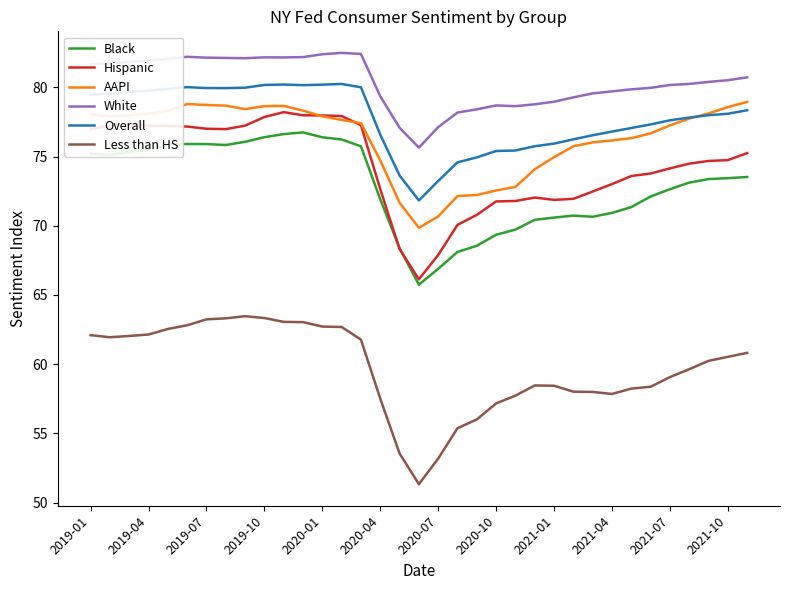

What is the maximum value shown in the chart?

82.5